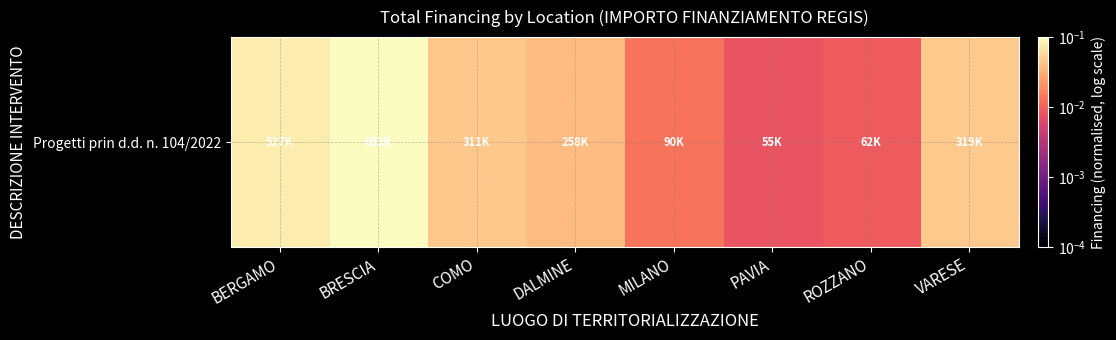

Rank the categories by value from lowest to highest.

PAVIA, ROZZANO, MILANO, DALMINE, COMO, VARESE, BERGAMO, BRESCIA